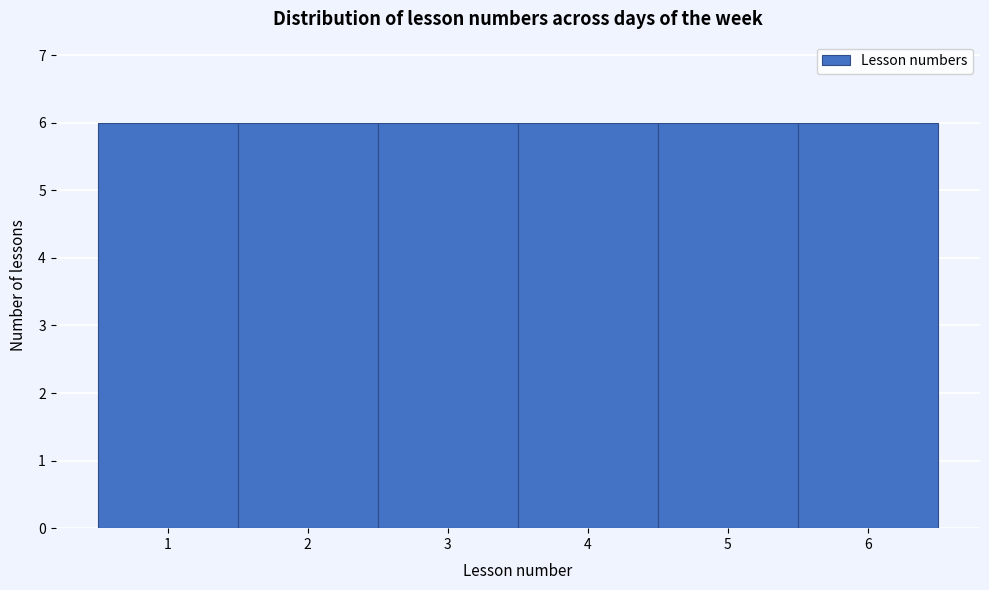

Reading left to right, list every bar in this chart as the range it spans on the x-axis followed by its height. The values are not printed on the chart, so give them approximately, as read against the axis.

0.5 to 1.5: 6
1.5 to 2.5: 6
2.5 to 3.5: 6
3.5 to 4.5: 6
4.5 to 5.5: 6
5.5 to 6.5: 6